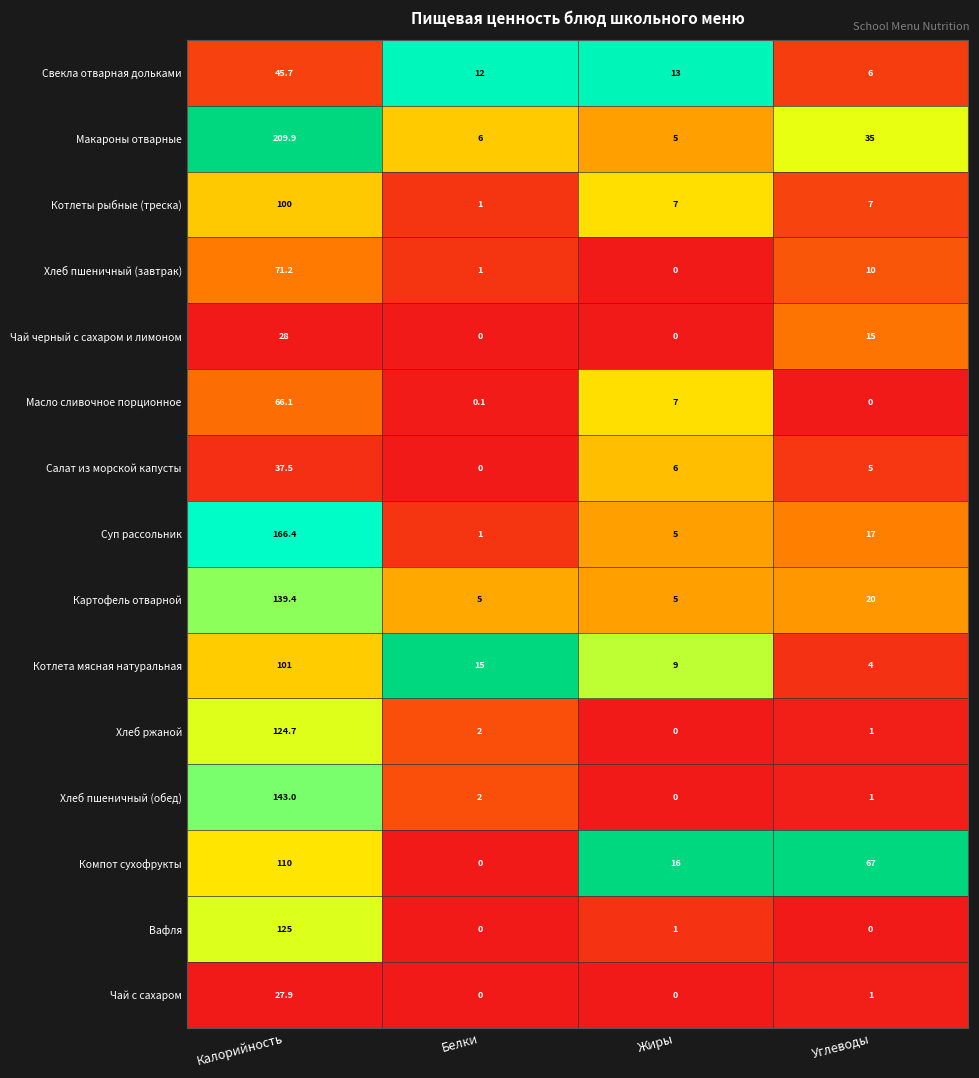

The value of Чай с сахаром at Жиры is 0.0. True or false?

True